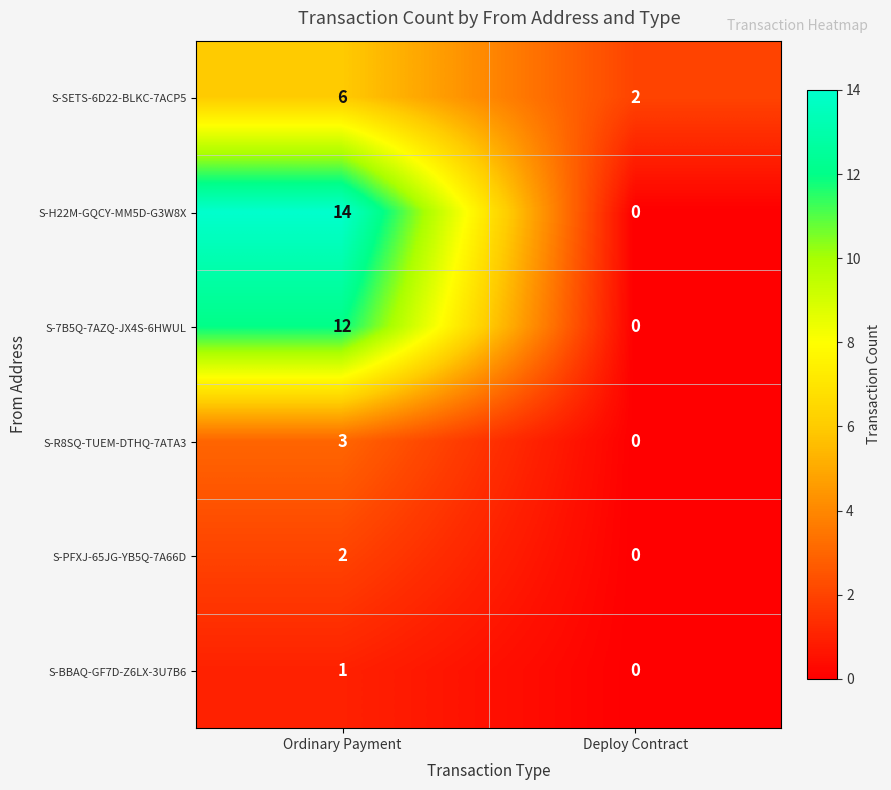

What is the difference between the highest and lowest values at Ordinary Payment?

13